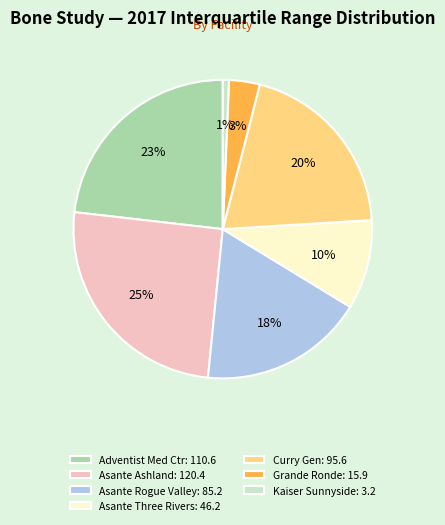

True or false: Asante Ashland: 120.4 accounts for 25% of the total.

True